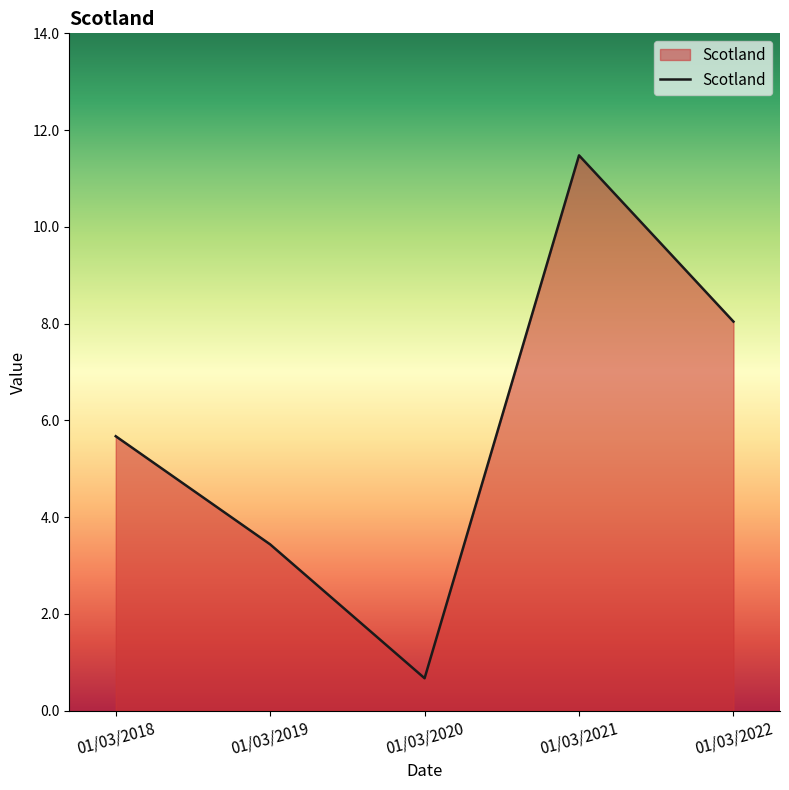

True or false: there are more than 1 points higher than both neighbors.

False